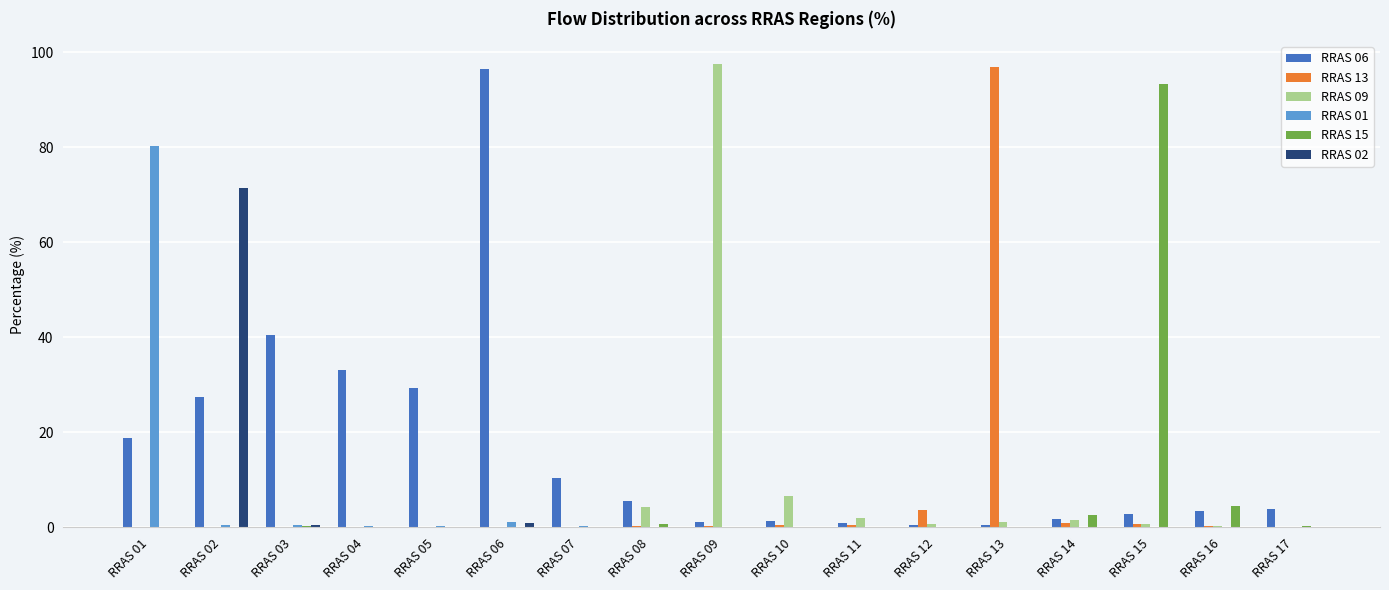

What is the difference between the RRAS 01 values at RRAS 12 and RRAS 16?

0.1